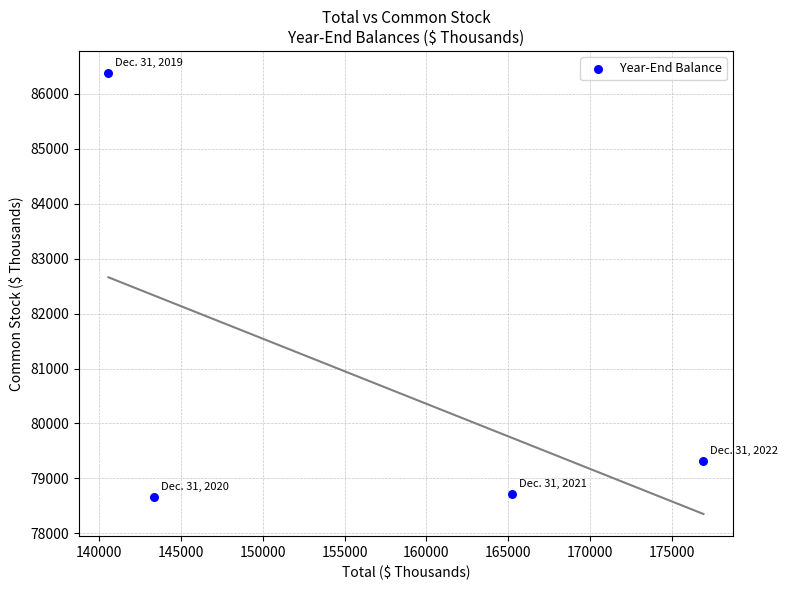

What is the average X value?

156520